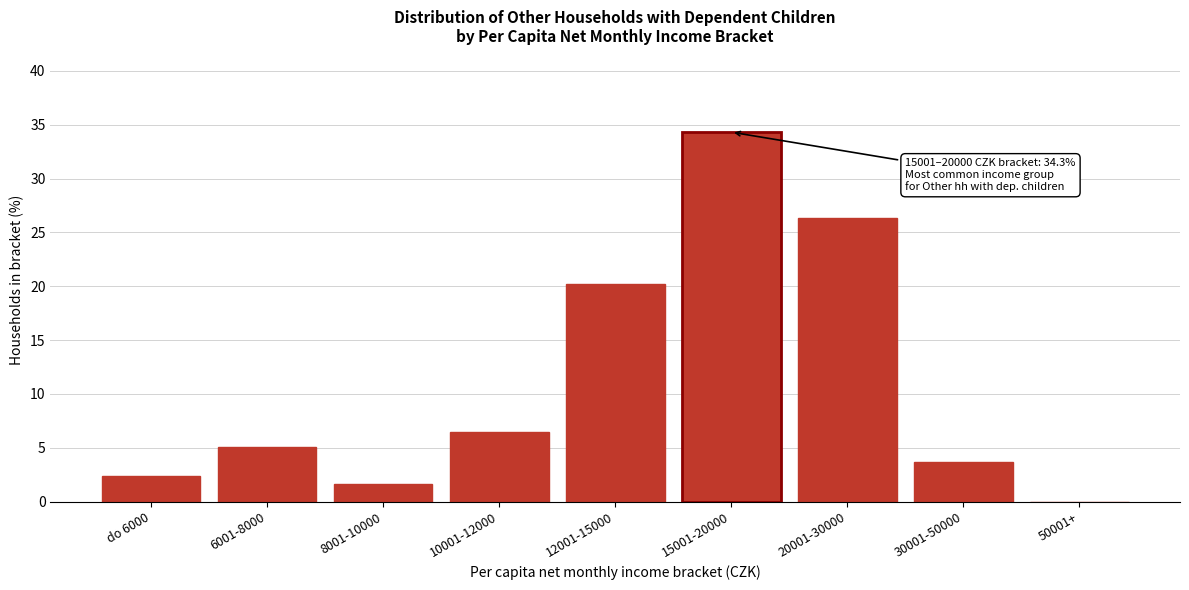

Reading left to right, transcribe all the data shown in this chart.

do 6000=2.3	6001-8000=5.1	8001-10000=1.7	10001-12000=6.4	12001-15000=20.2	15001-20000=34.3	20001-30000=26.3	30001-50000=3.7	50001+=0.0